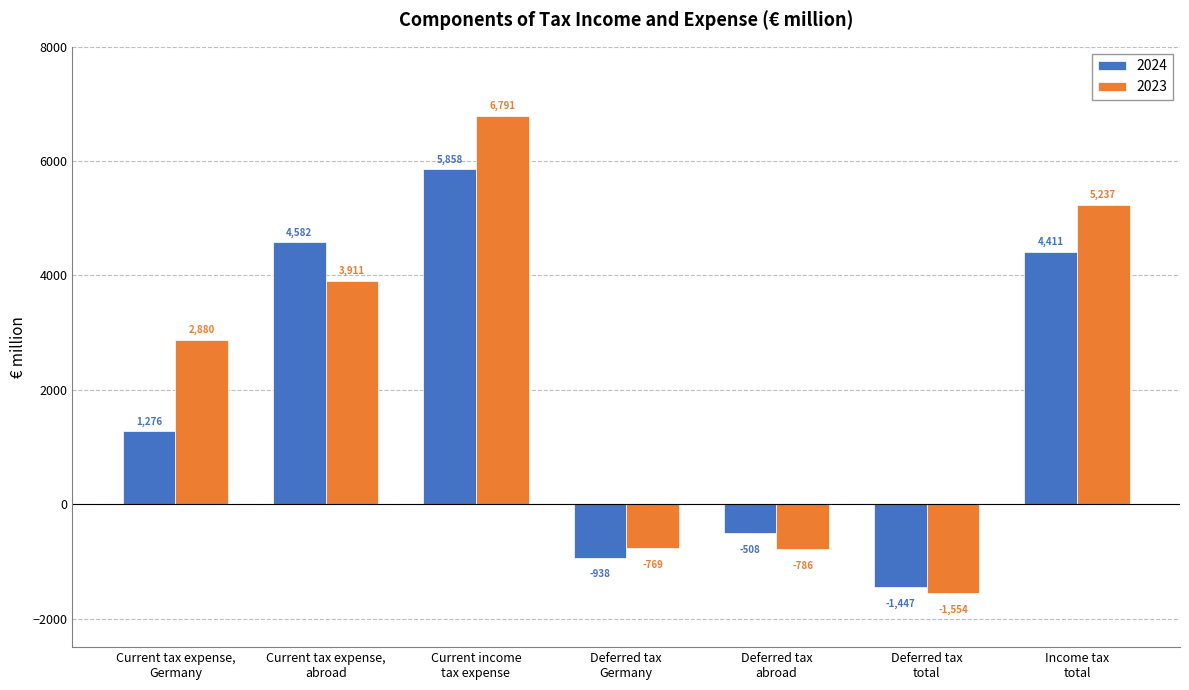

How many values in 2023 are above zero?

4